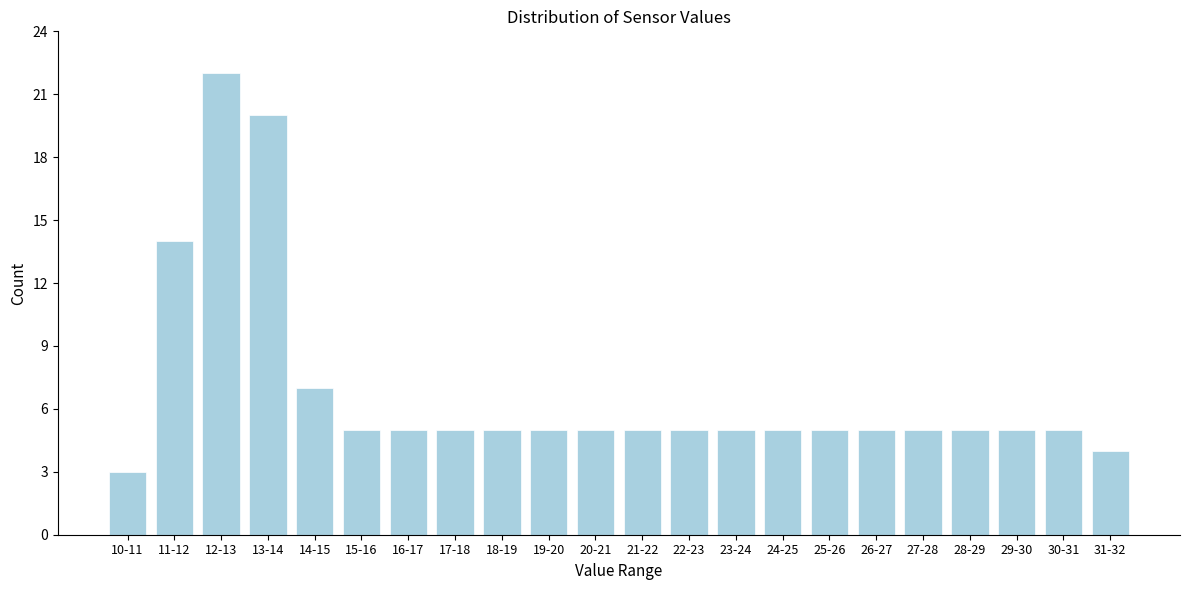

Reading left to right, what are all the values shown in this chart?

3	14	22	20	7	5	5	5	5	5	5	5	5	5	5	5	5	5	5	5	5	4